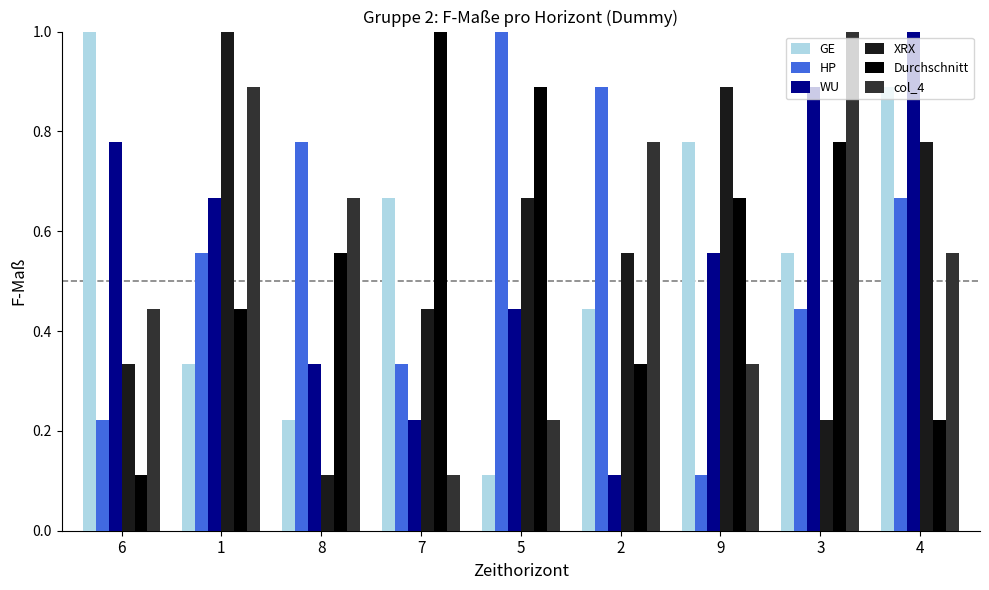

Which series changed the most between 7 and 9?

XRX